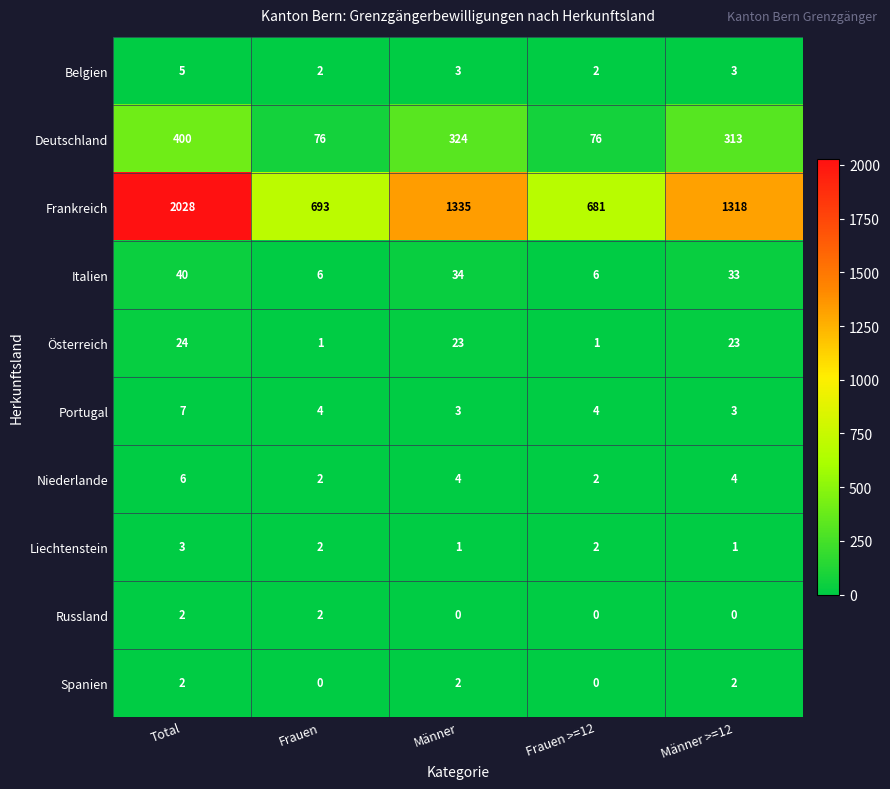

Which series has the largest total across all categories?

Frankreich